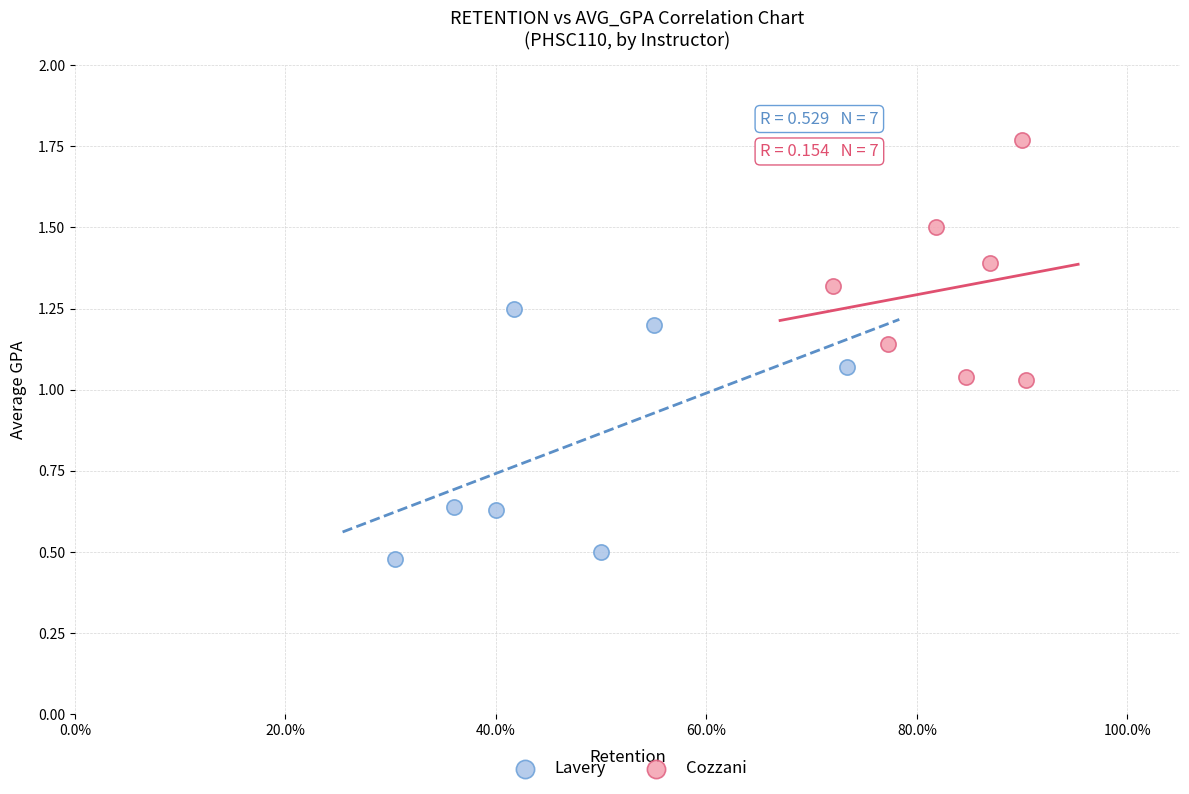

Which series has the largest Y range (max minus min)?

Lavery